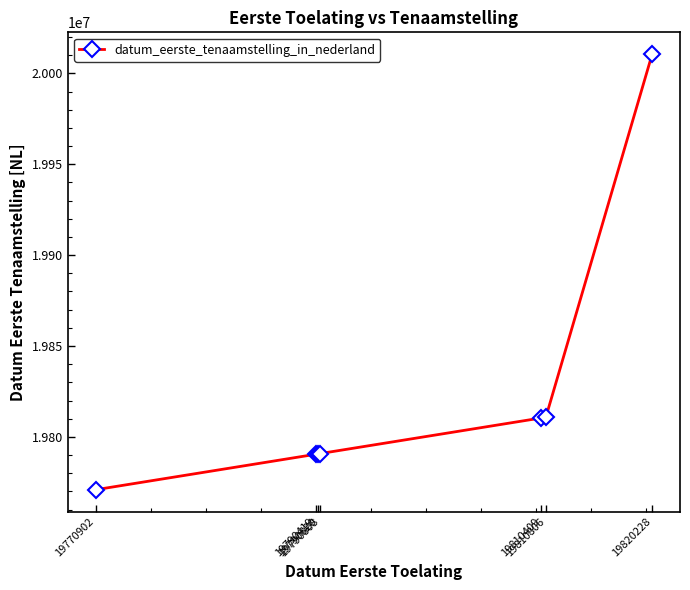

Is it true that the value at 19810806 is 30407877?

False